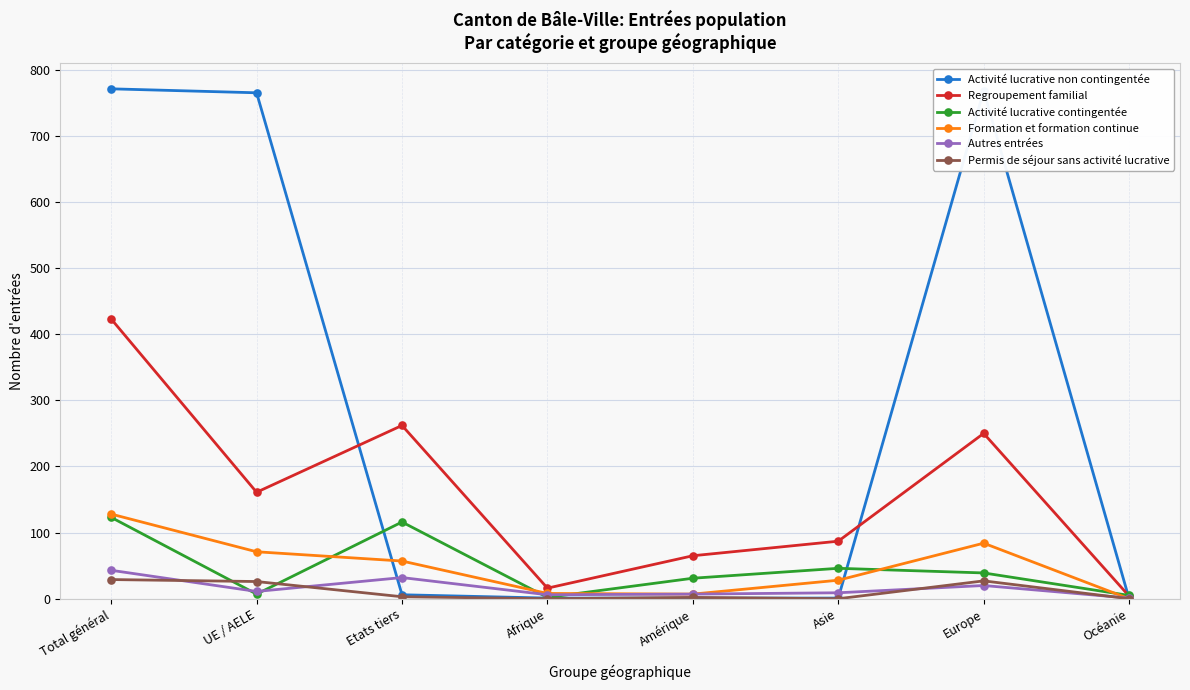

How many data points in Formation et formation continue are less than 57?

4